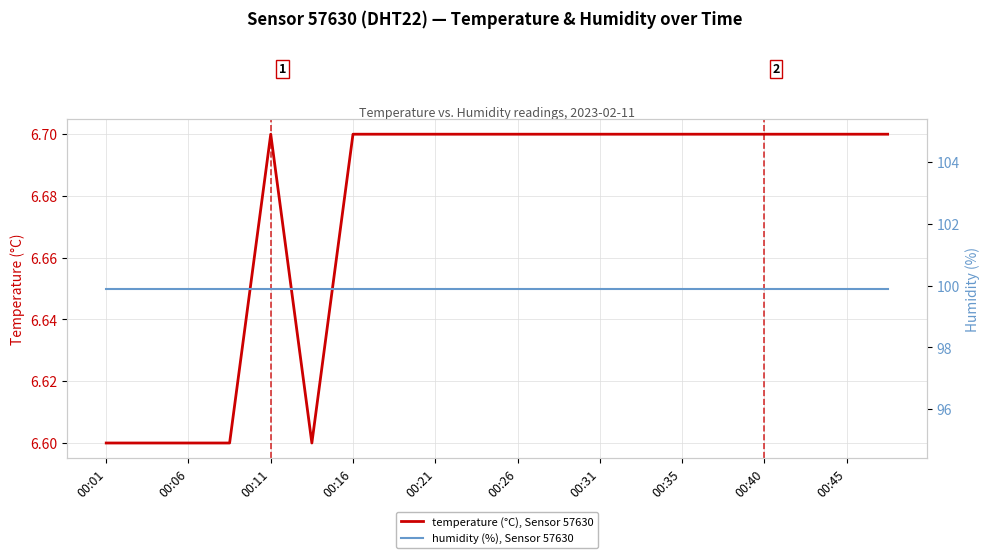

What are all the series names shown in the legend?

temperature (°C), Sensor 57630, humidity (%), Sensor 57630